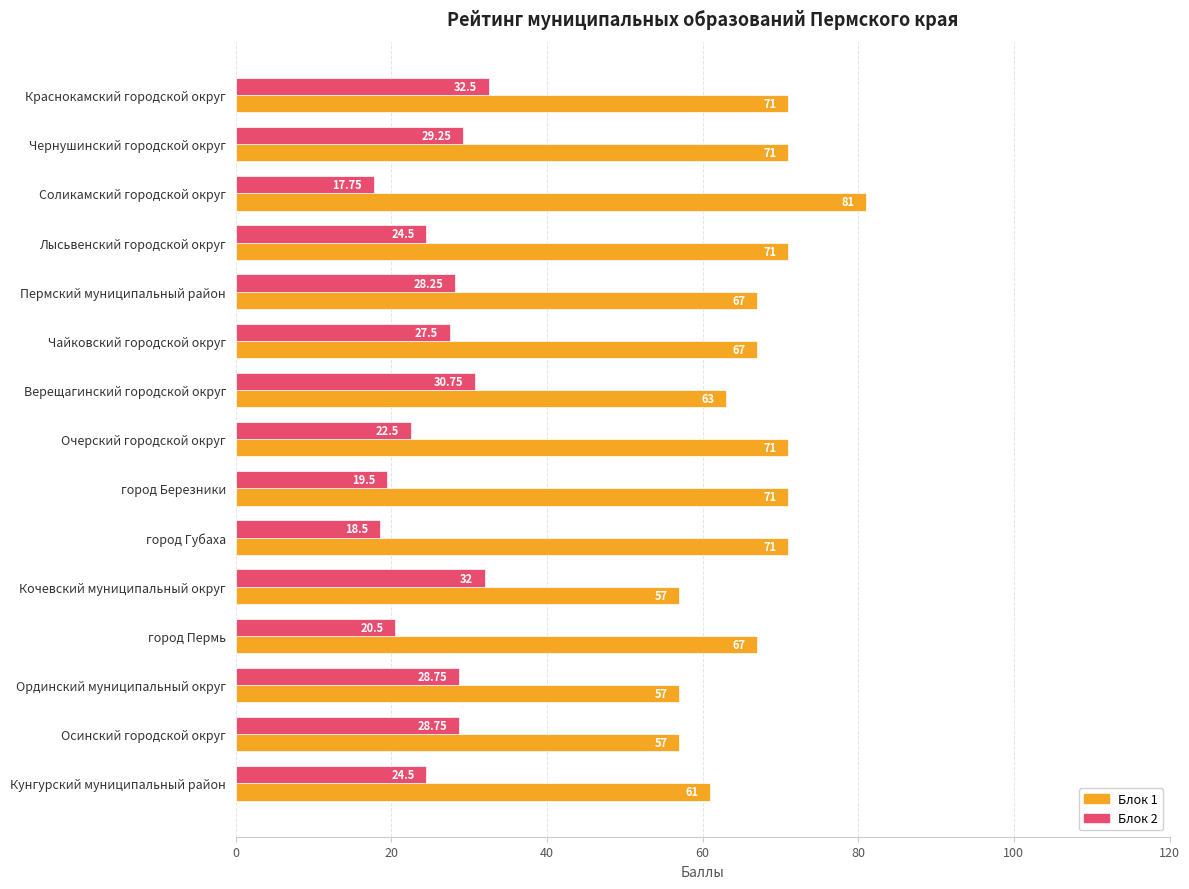

What is the maximum value for Блок 2?

32.5